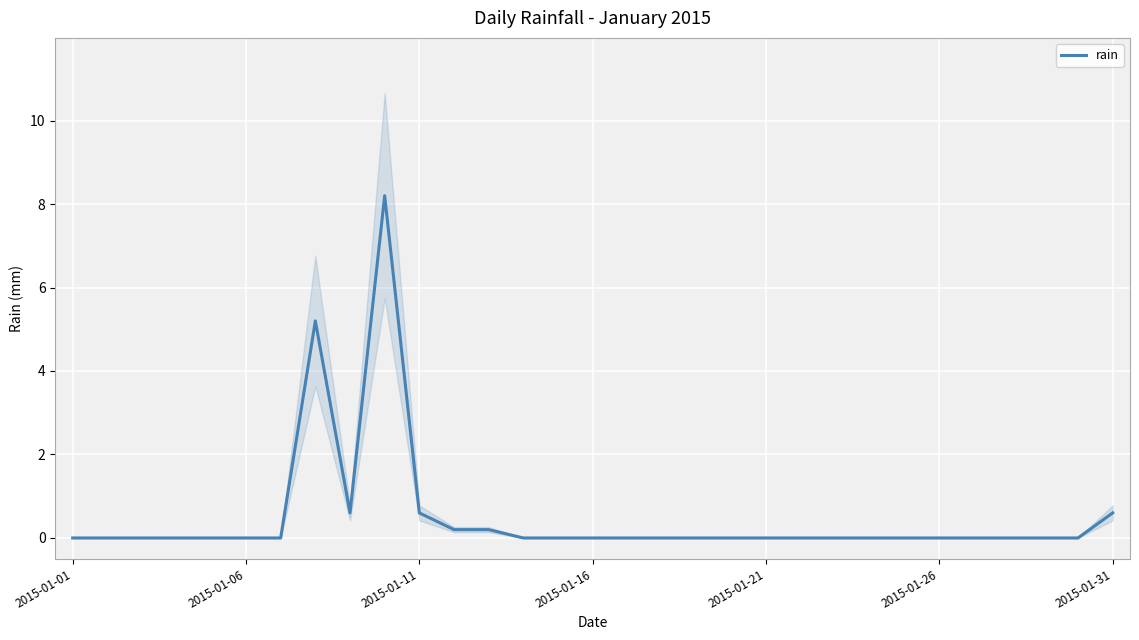

What is the maximum value shown in the chart?

8.2